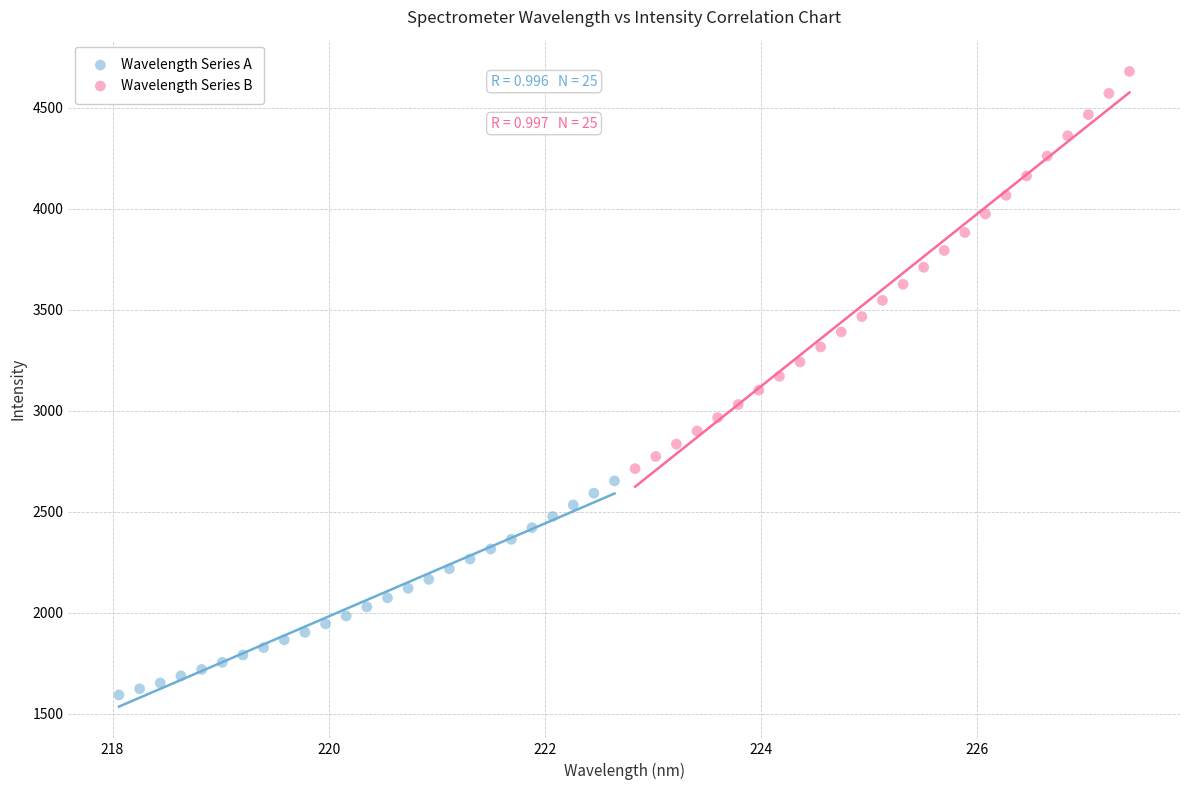

What are all the series names shown in the legend?

Wavelength Series A, Wavelength Series B